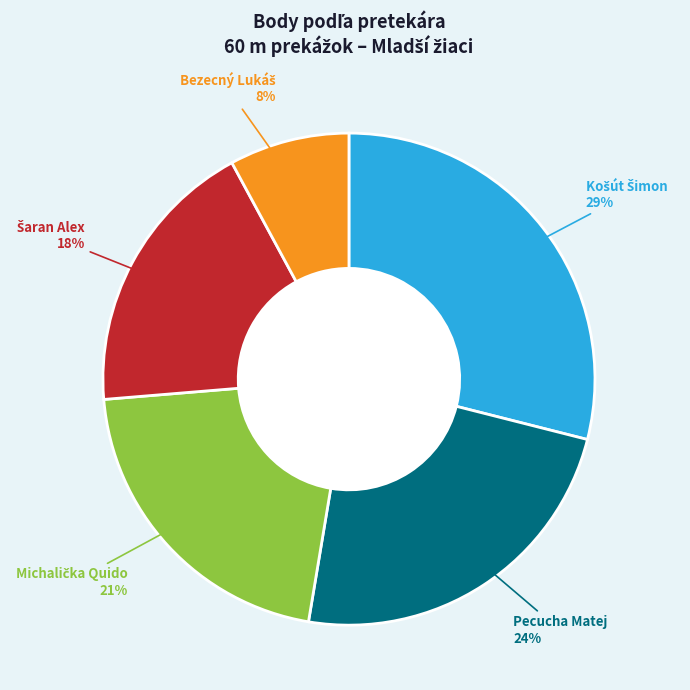

To the nearest percent, what portion does Pecucha Matej represent?

24%